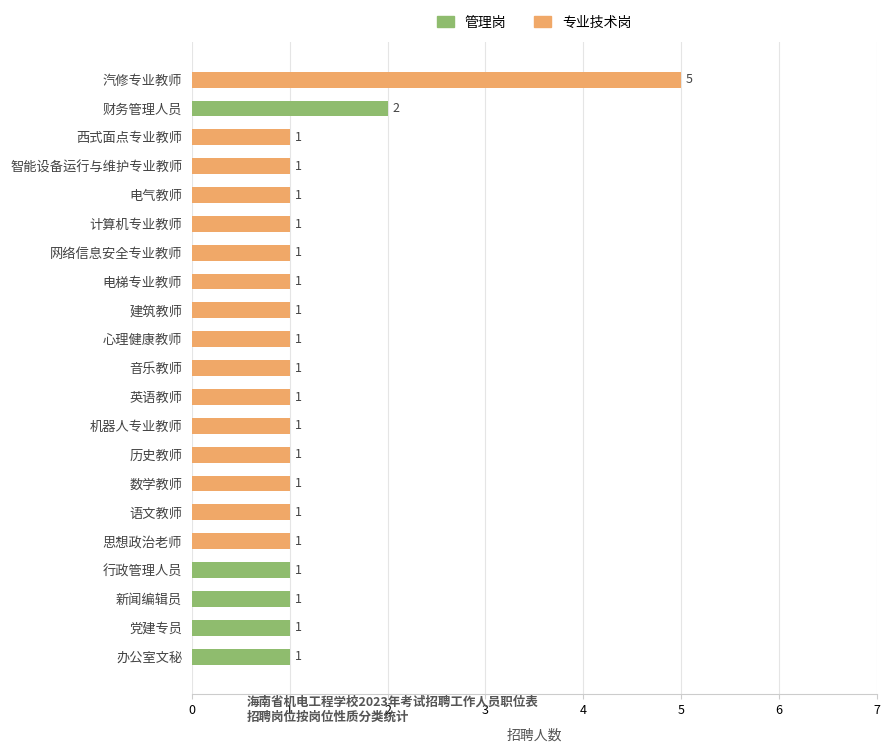

How many series are shown in this chart?

2